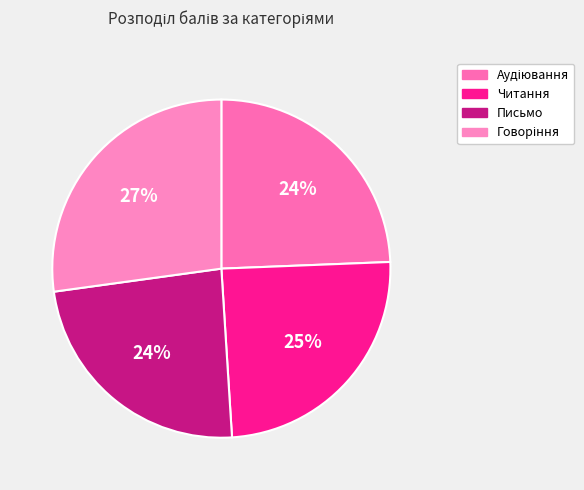

Is there a majority slice in this chart?

No